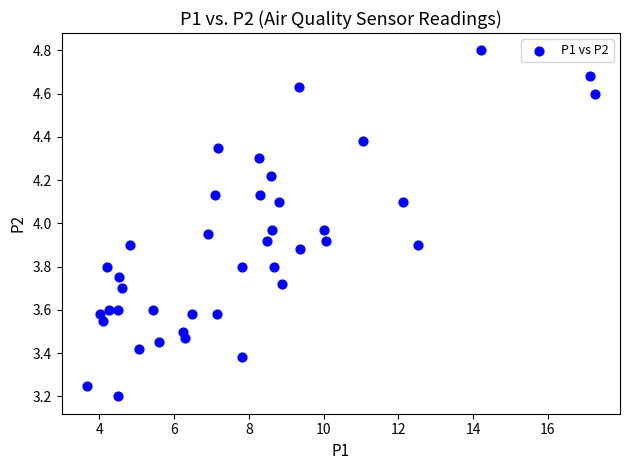

What is the range of X values (max minus min)?

13.6